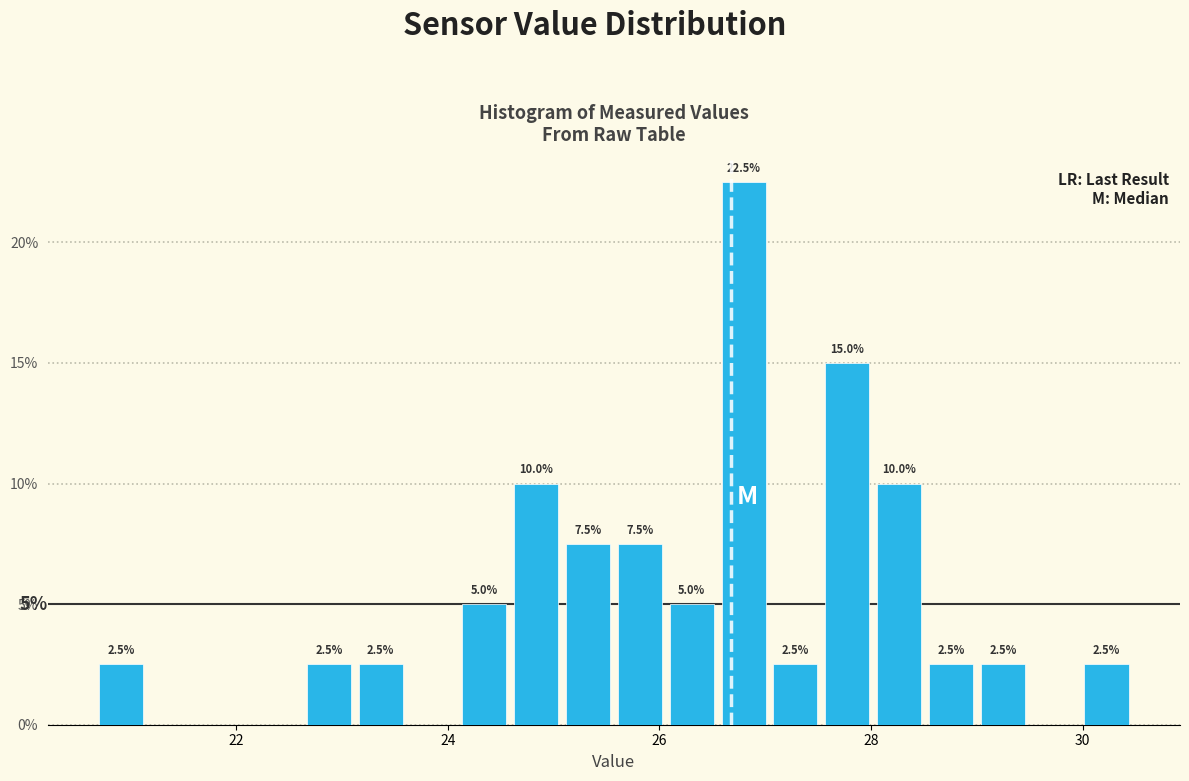

Around what value on the x-axis is the tallest bar? Give the approximate position of its centre, as read against the axis.

26.8